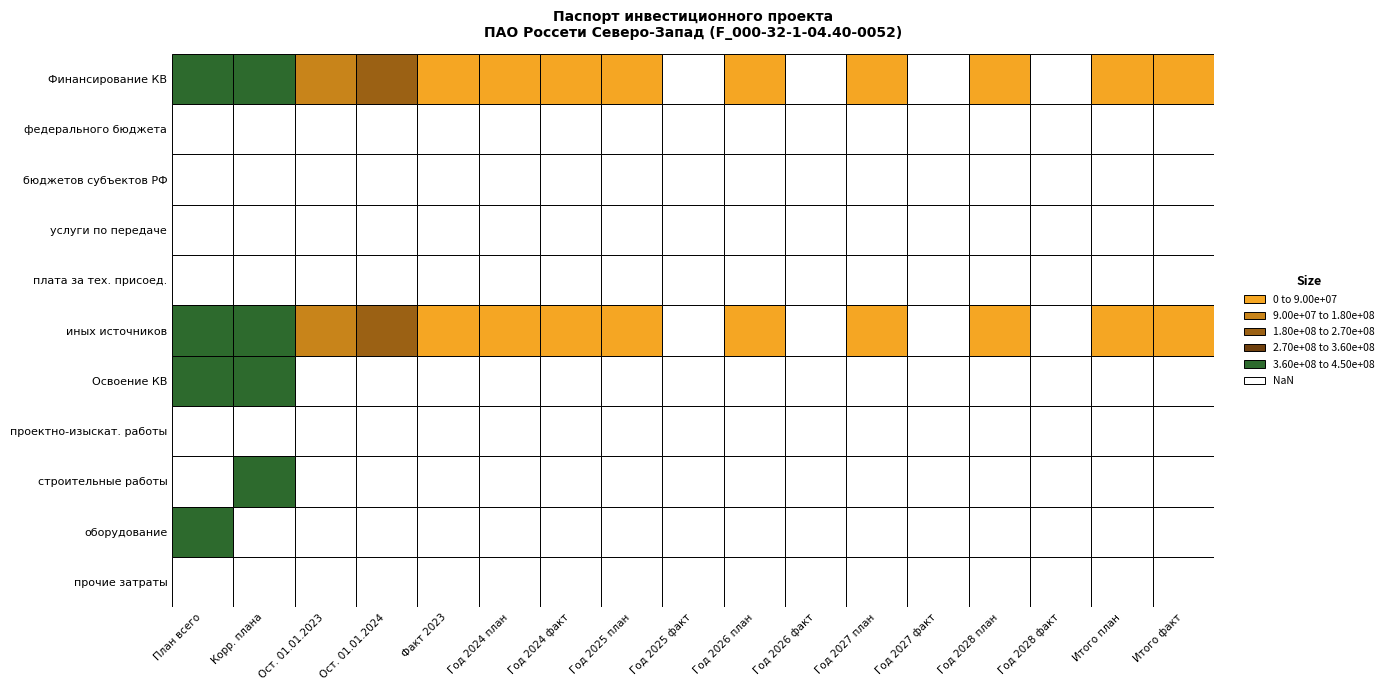

Where is оборудование nearest to the value 1906180?

1